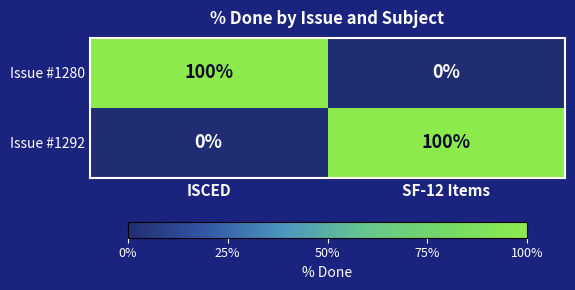

True or false: Issue #1280 has a value of 100 at ISCED.

True